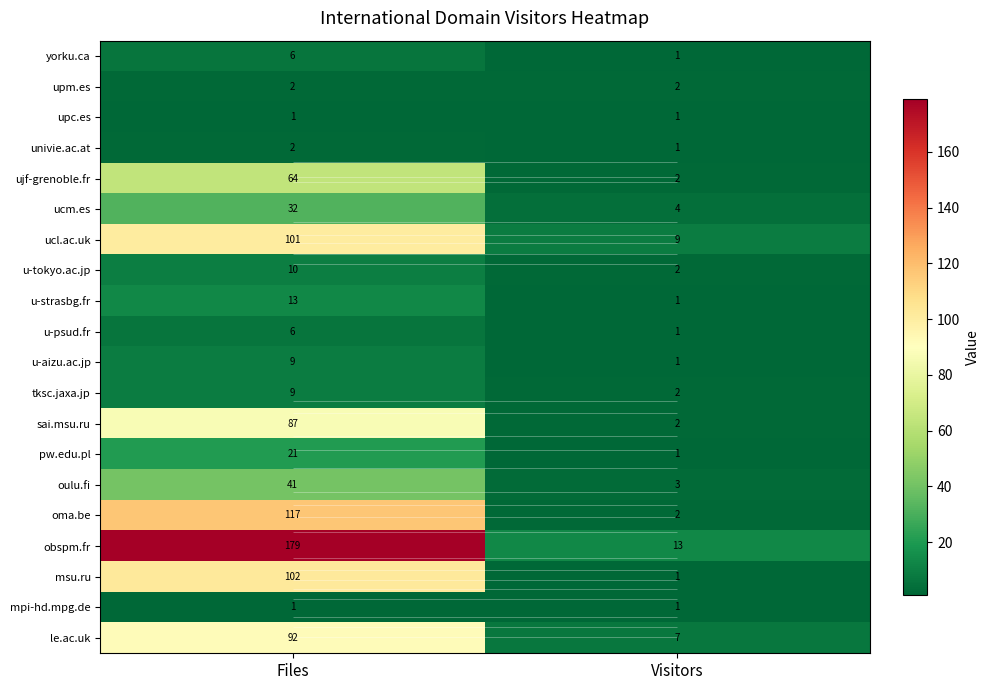

Which series has the largest total across all categories?

obspm.fr